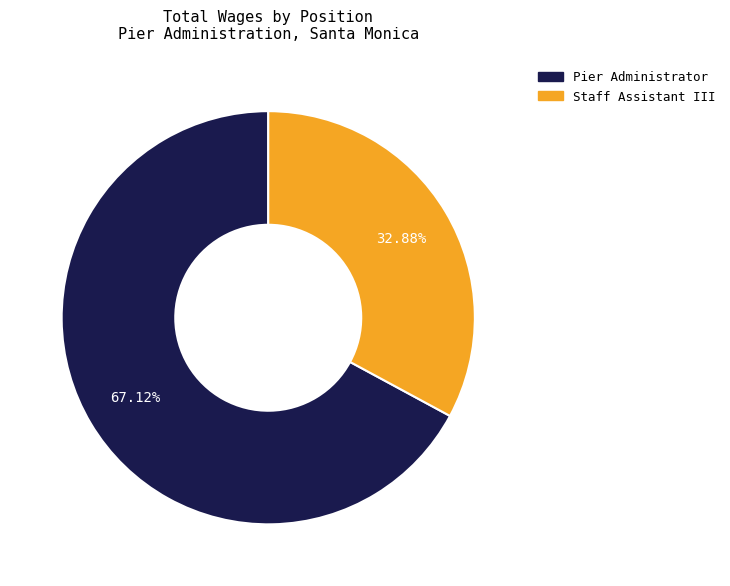

Does Staff Assistant III represent more than half of the total?

No